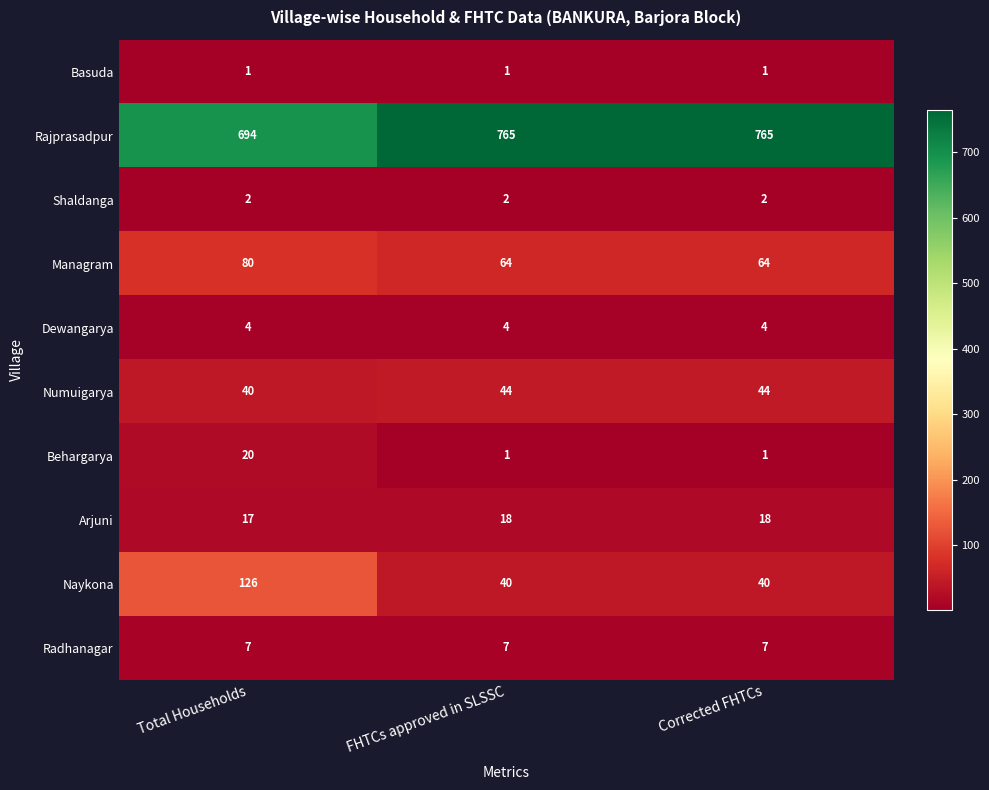

True or false: Radhanagar has a value of 7 at Total Households.

True